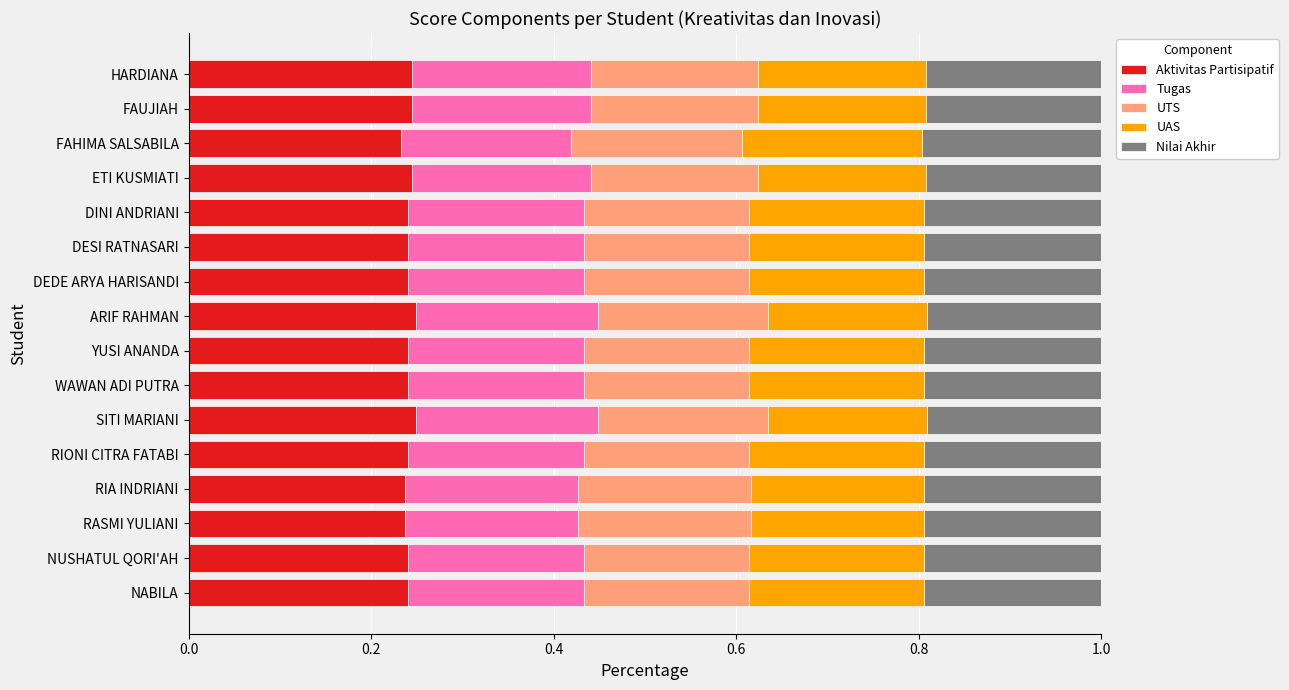

What is the sum of the Aktivitas Partisipatif values at DEDE ARYA HARISANDI and FAHIMA SALSABILA?

0.5